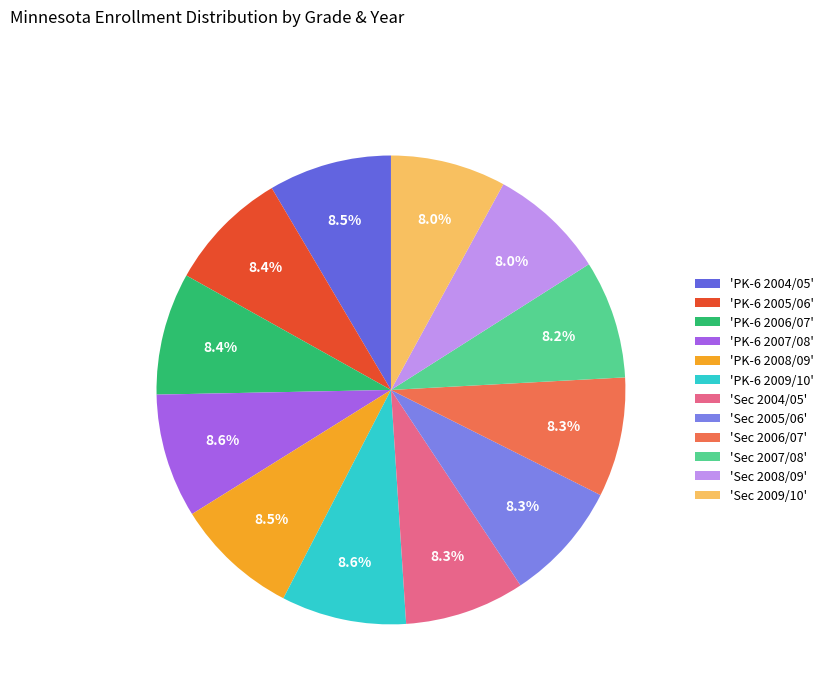

Count the number of slices in the pie.

12